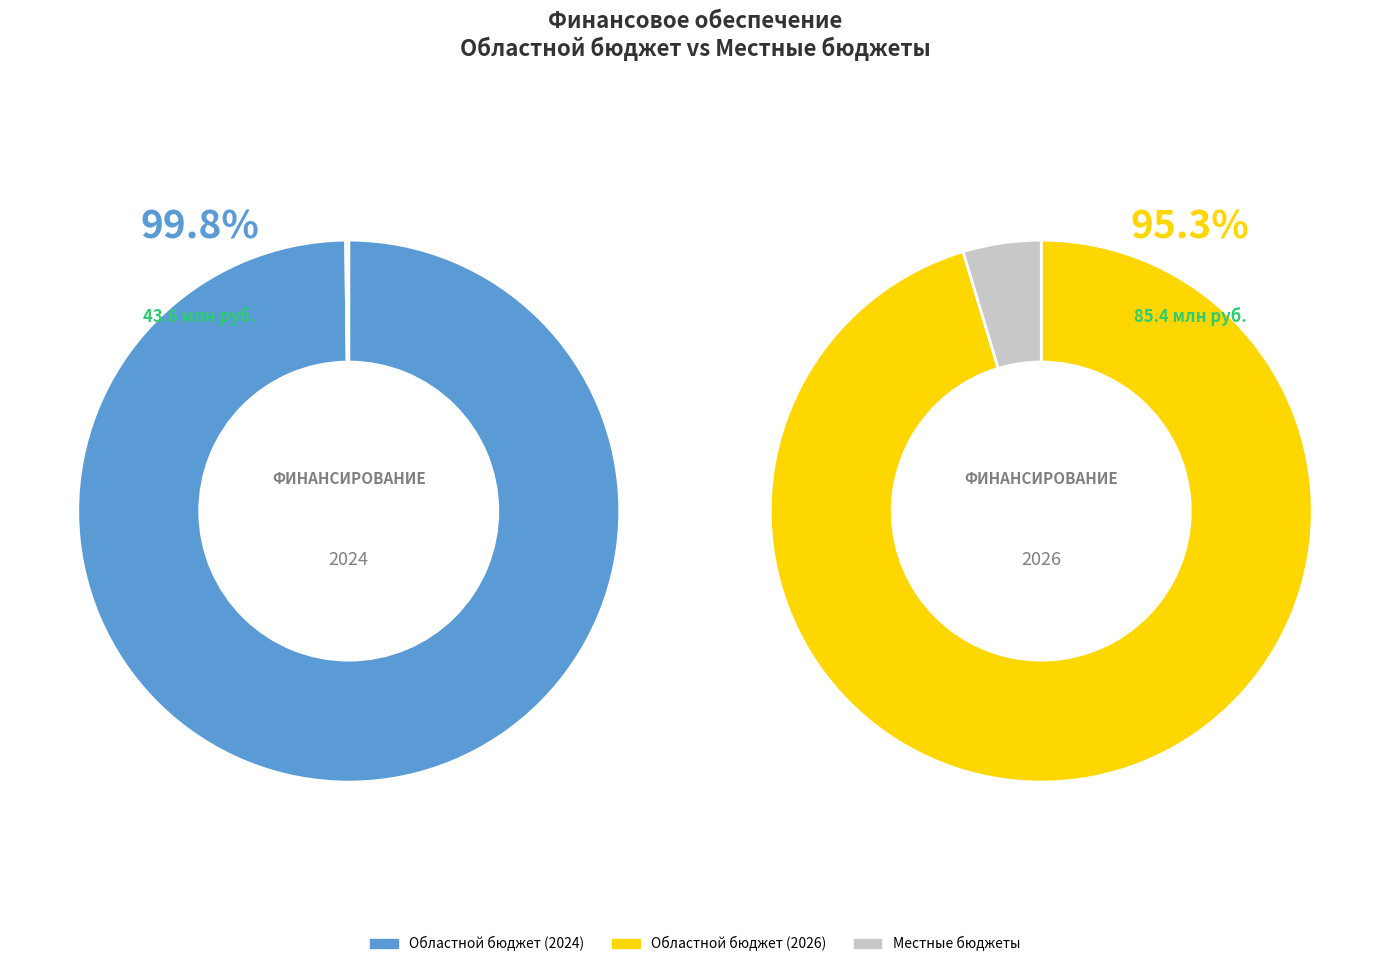

Is it true that Местные бюджеты is 10% of the pie?

False